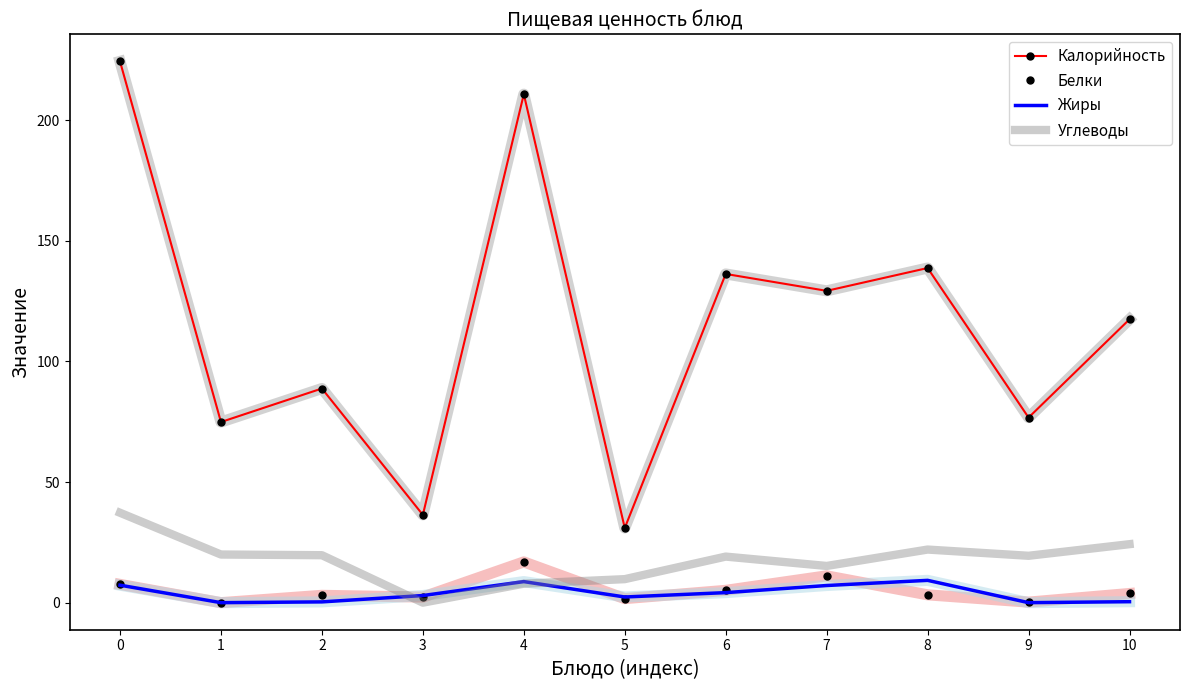

What is the difference between the highest and lowest values at 4?

203.0